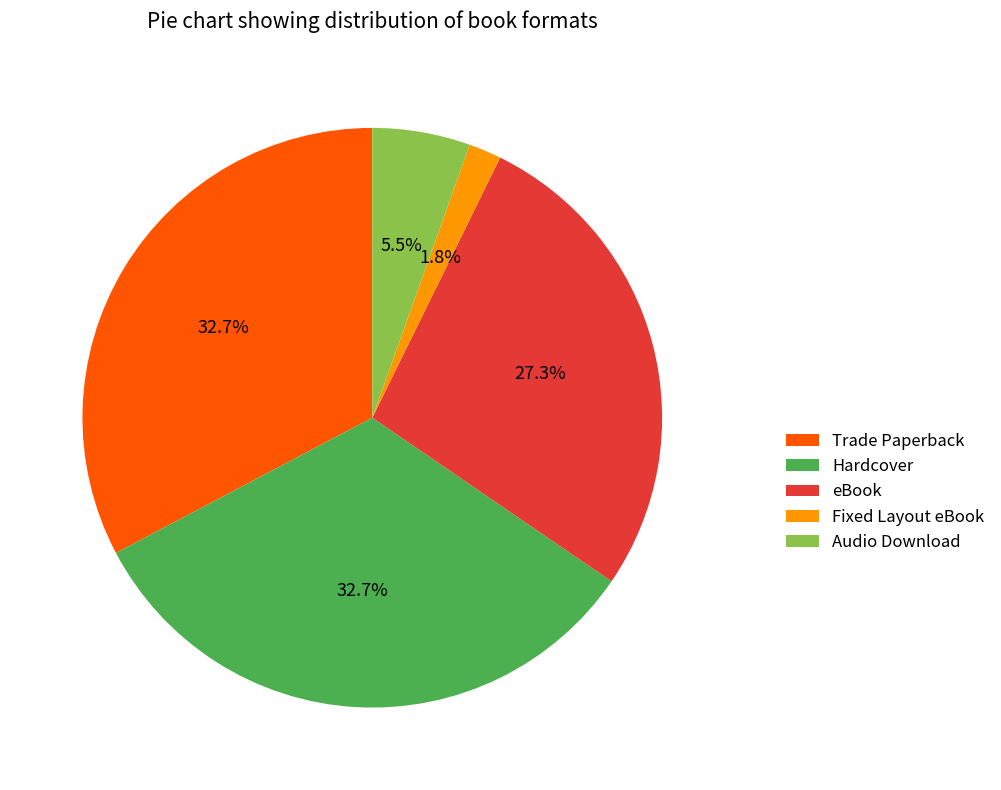

To the nearest percent, what is the combined percentage of Audio Download and Fixed Layout eBook?

7%